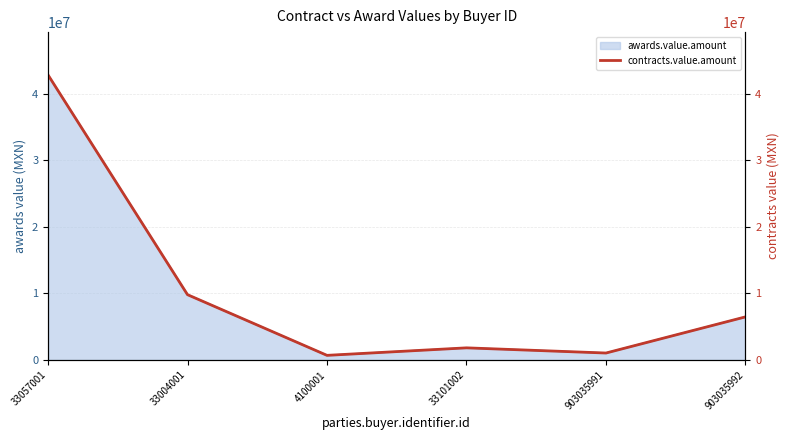

At which category does the data reach its first local valley?

4100001